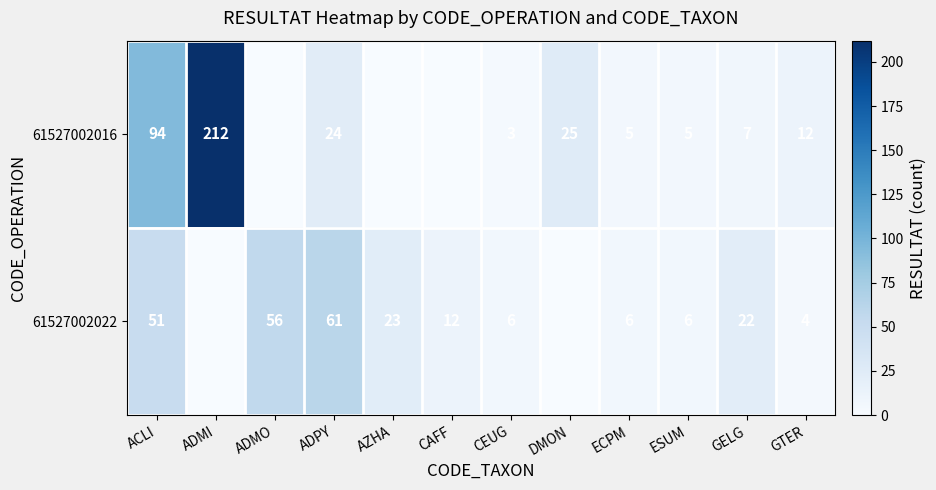

Is it true that 61527002022 equals 19 at CAFF?

False